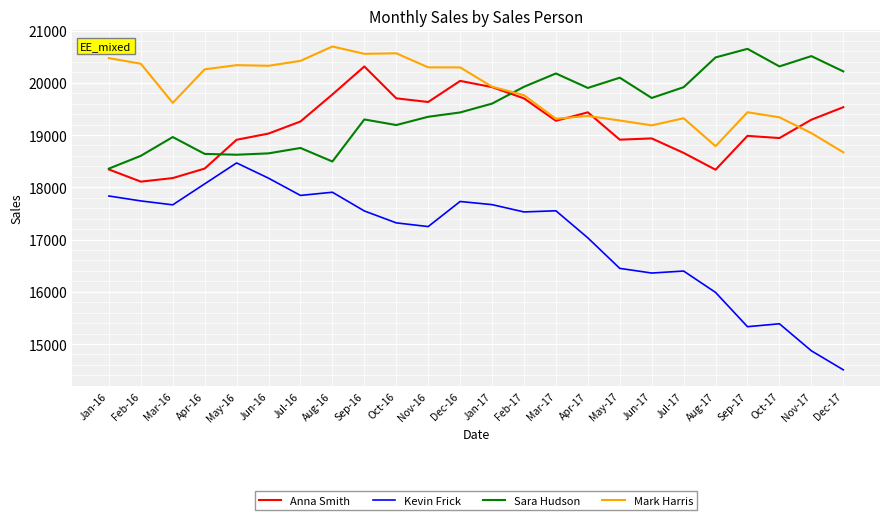

What is the lowest value of the Anna Smith series?

18108